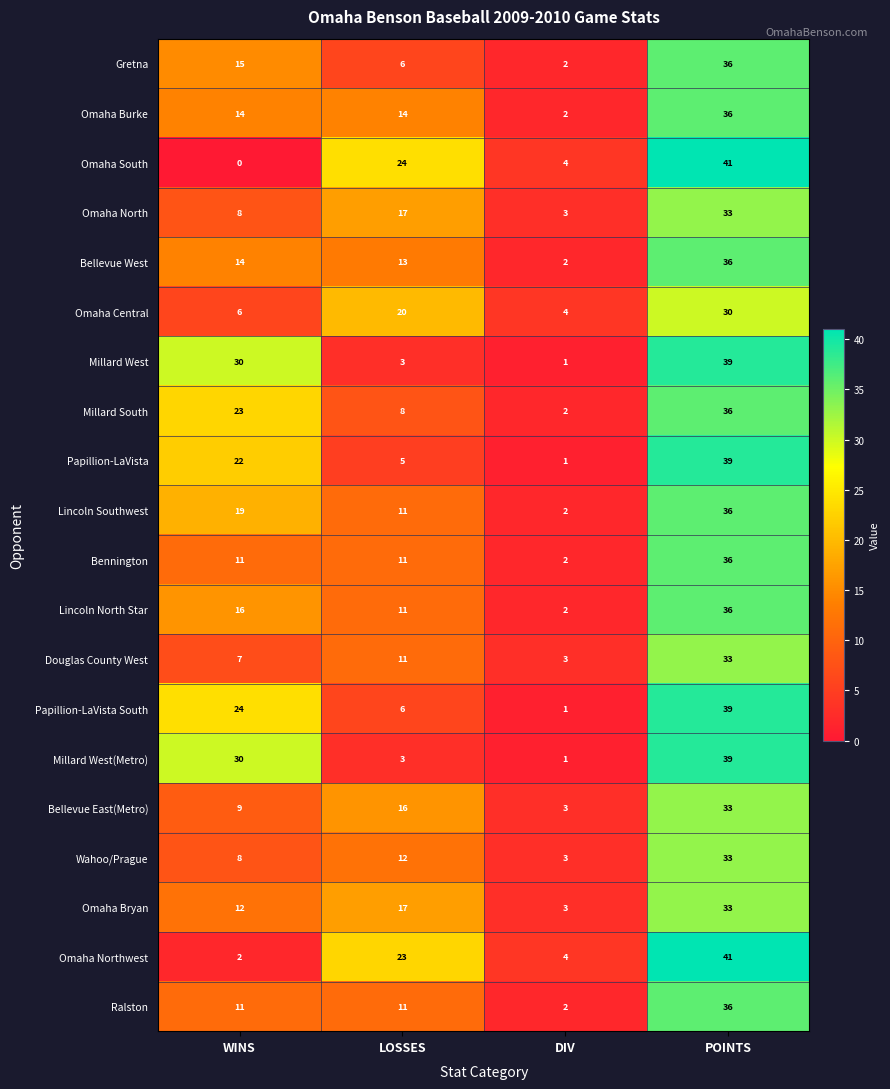

What is the sum of all Millard West(Metro) values?

73